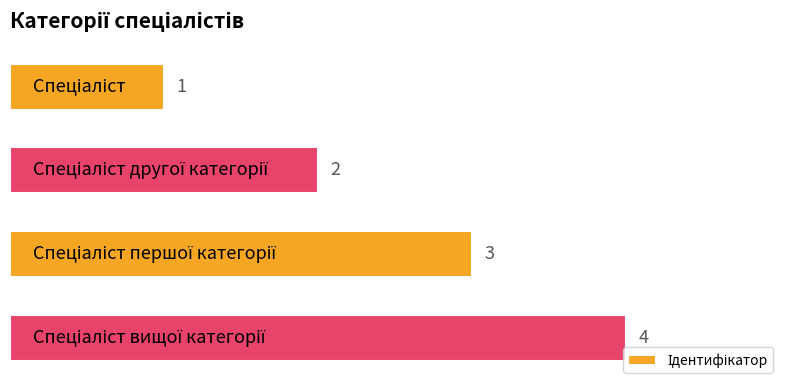

What is the maximum value shown in the chart?

4